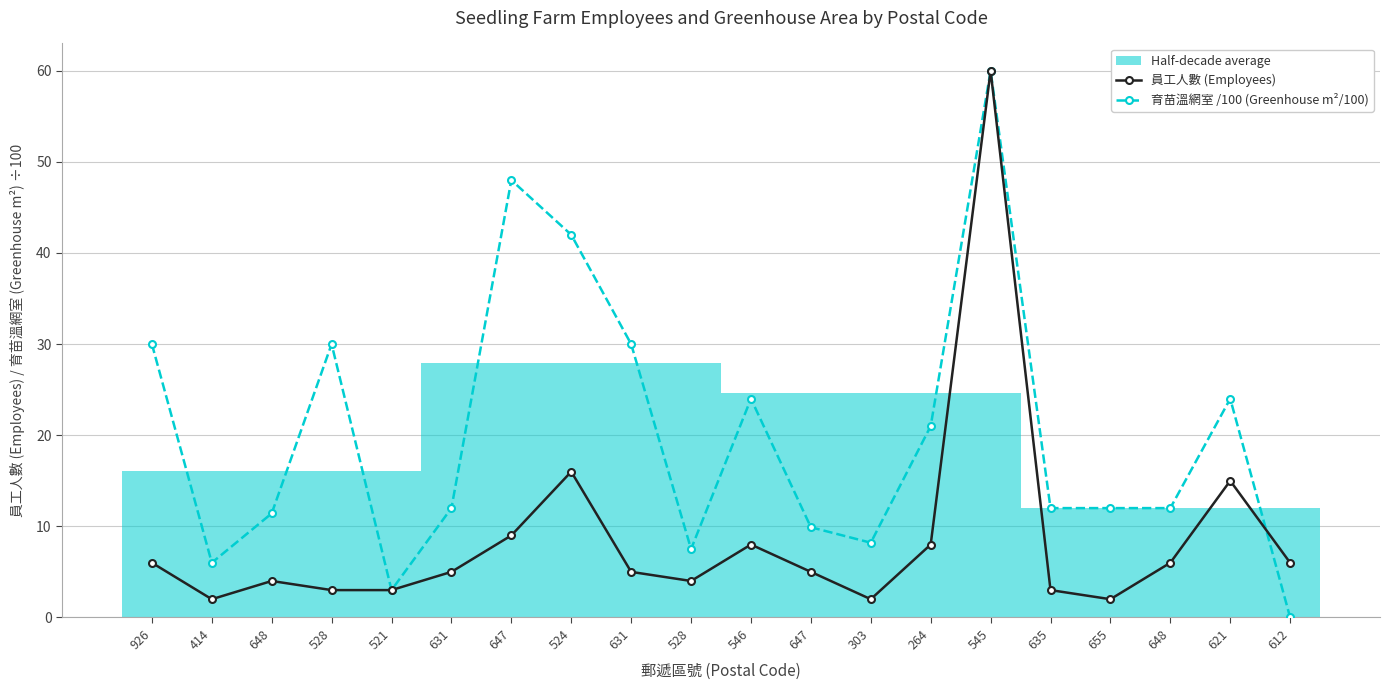

What is the label of the 17th point from the left?

655